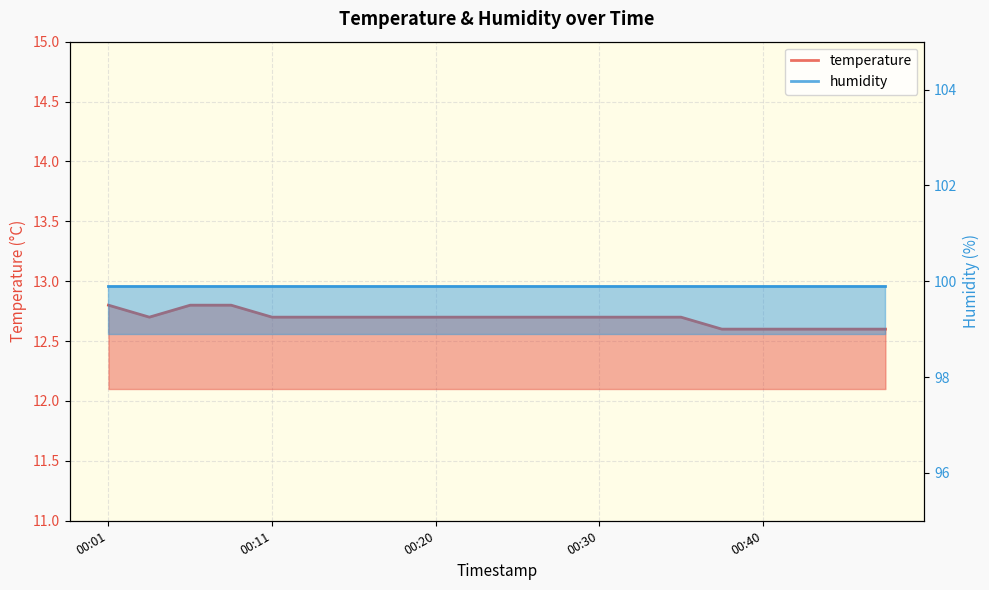

Is it true that the value at 00:30 is 22.3?

False